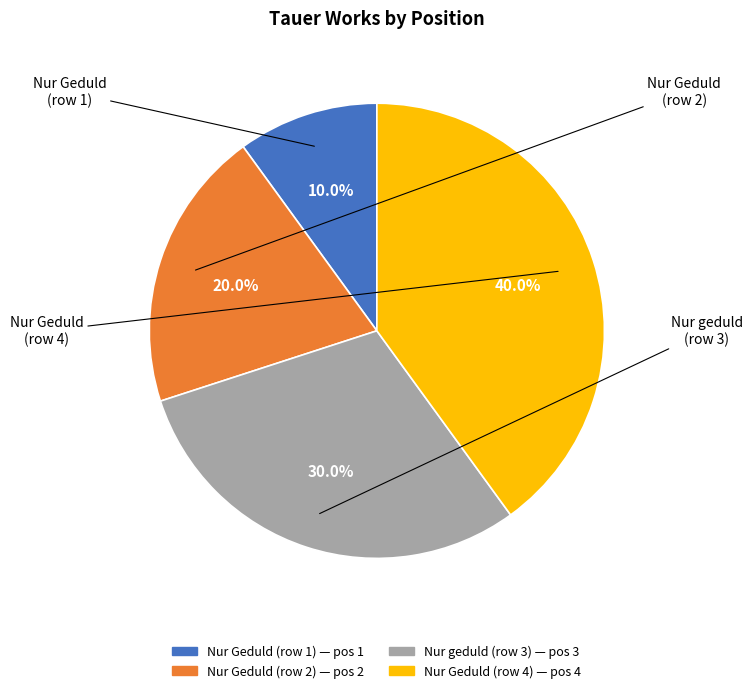

Is there any slice that represents more than half of the pie?

No